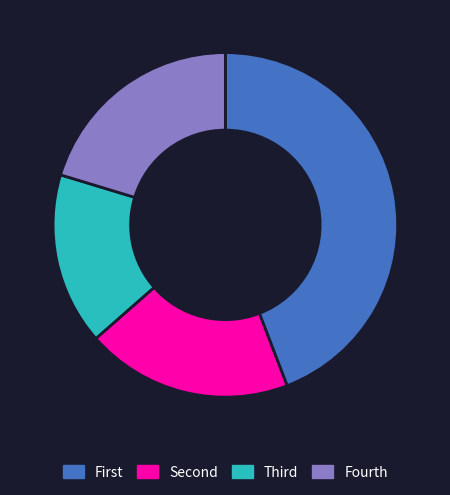

How many segments does this pie chart have?

4